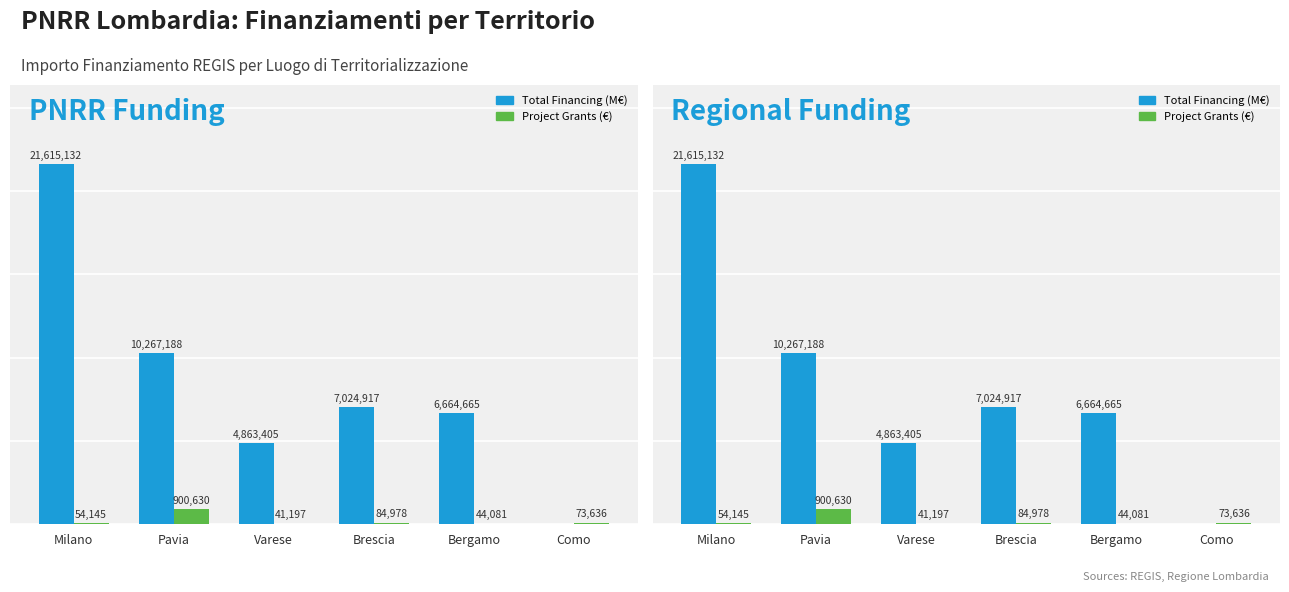

What is the label of the 4th bar from the right?

Varese